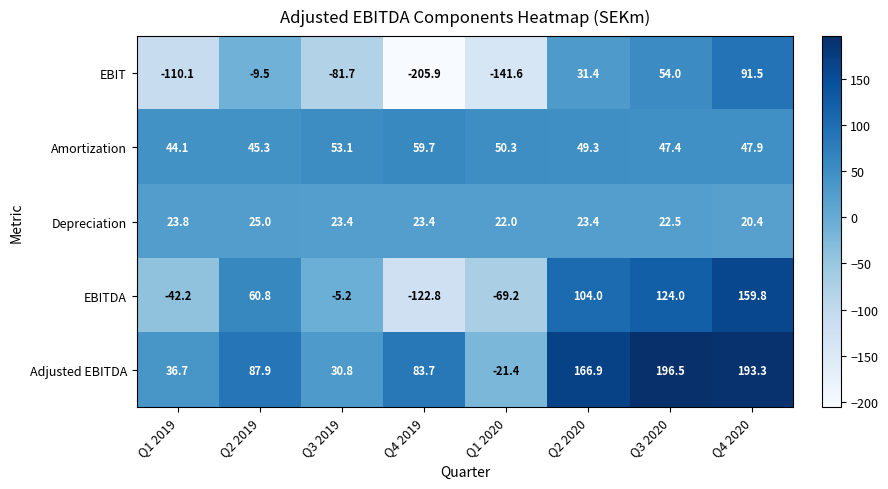

True or false: Depreciation has a value of 10.5 at Q1 2020.

False